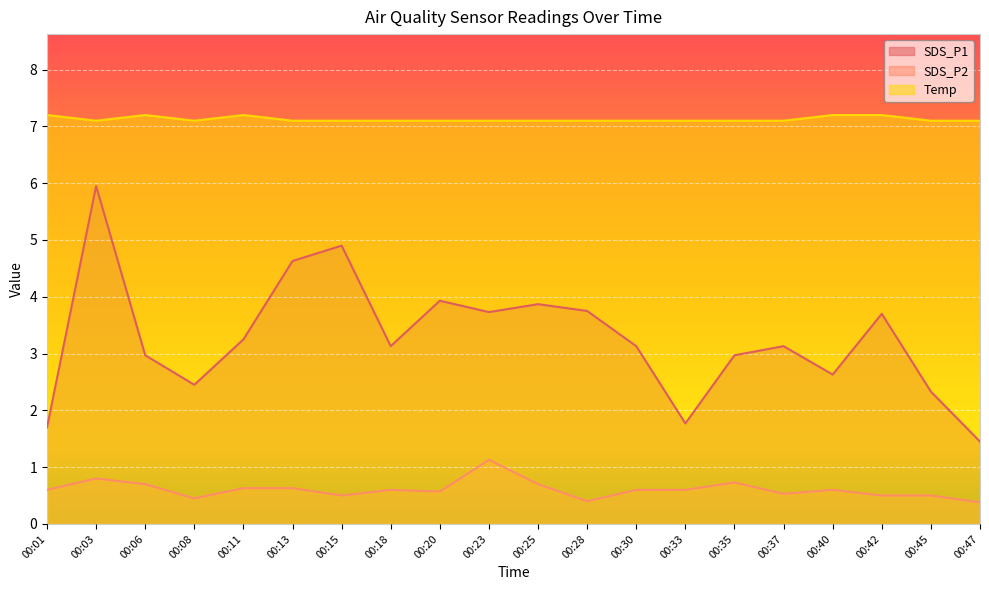

What is the maximum value for Temp?

7.2